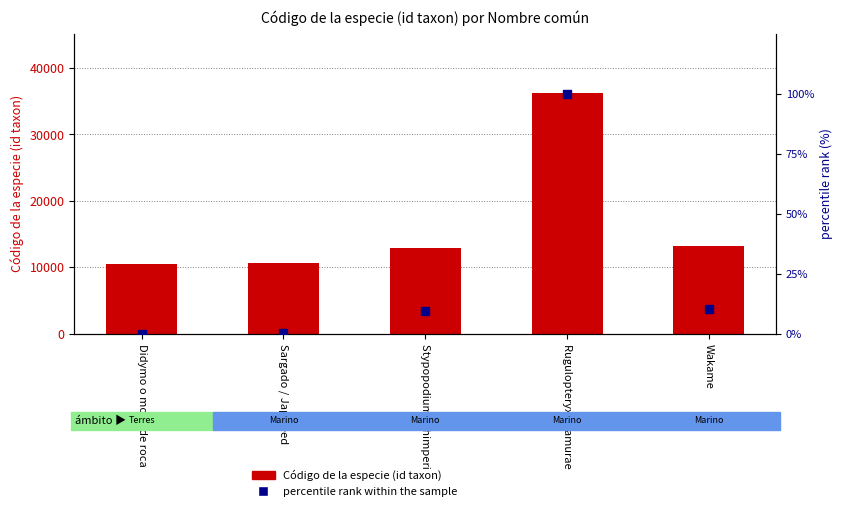

What is the total value across all series at Didymo o moco de roca?

10511.0